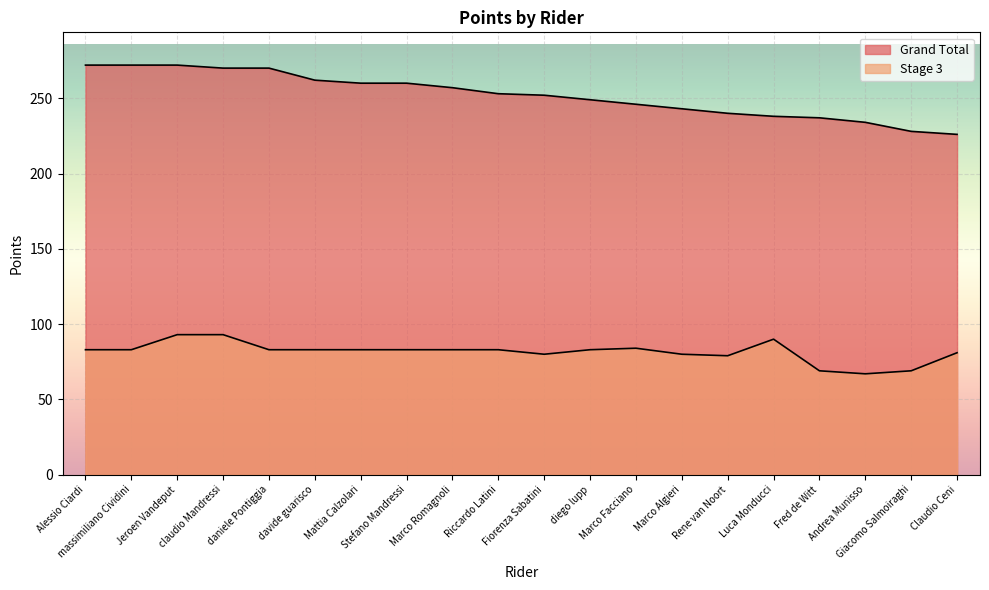

Does the chart display data point markers on the line(s)?

No